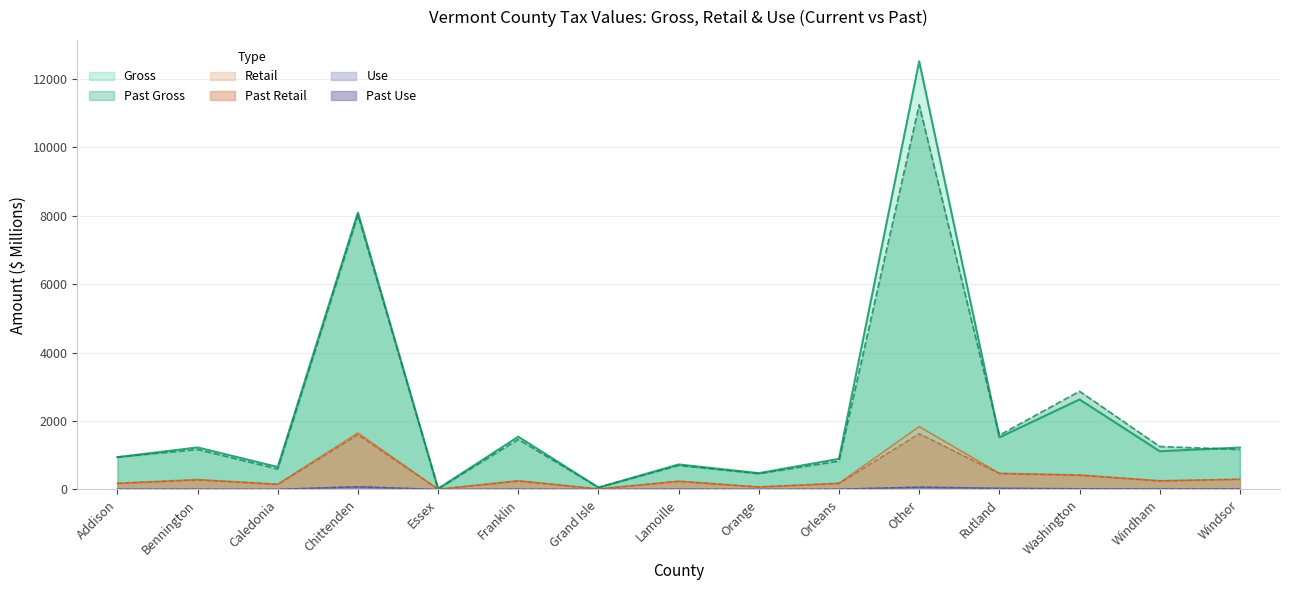

At how many categories does at least one series exceed 7752?

2